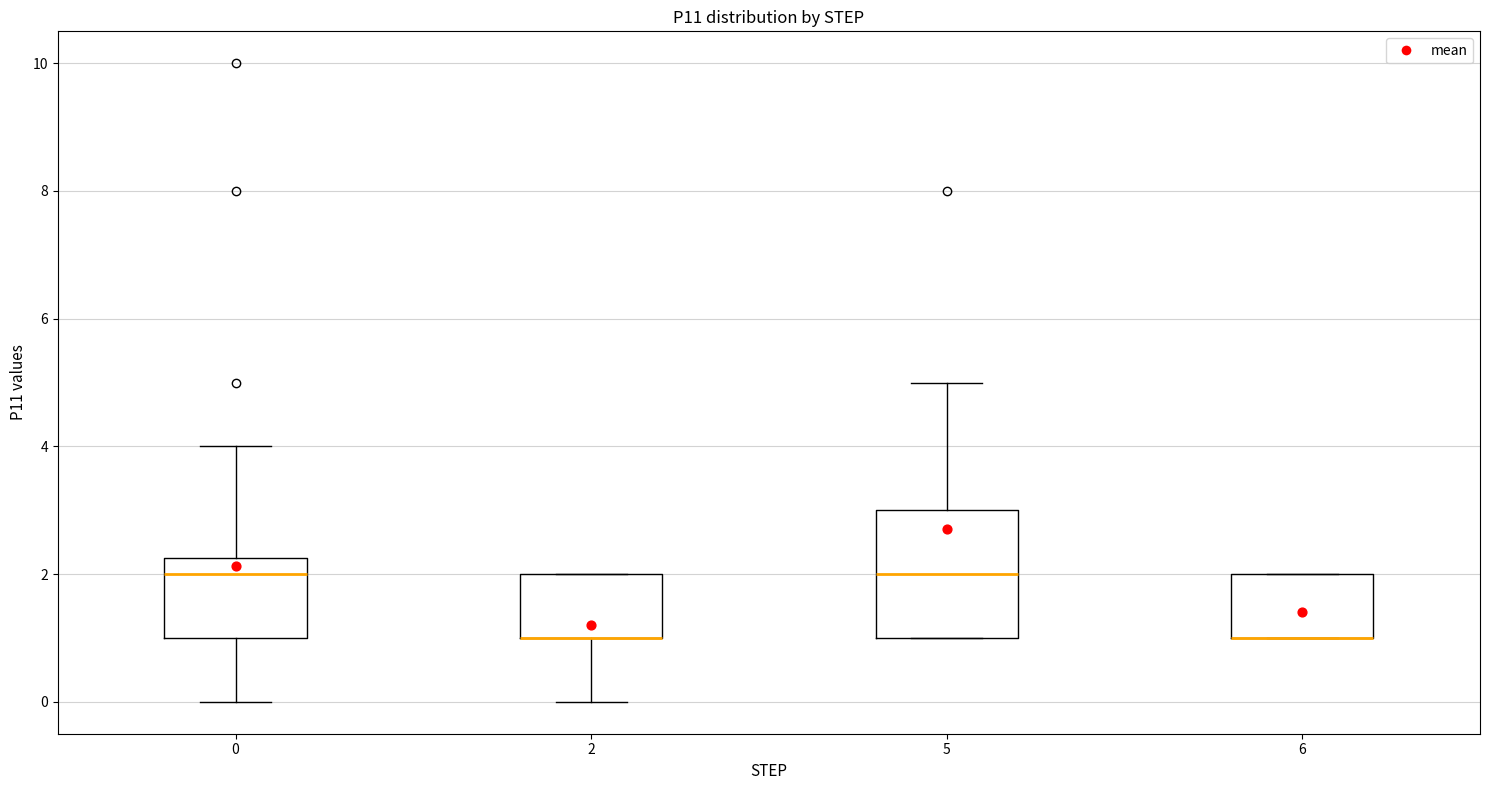

Reading left to right, transcribe this box plot: for each box, give where its median line is, the range the box spans, and where its two whiskers end, as read against the y-axis. The values are not printed on the chart, so give them approximately, as read against the axis.

0: median 2.0, box 1.0 to 2.2, whiskers 0.0 to 4.0
2: median 1.0 (drawn on the box's lower edge), box 1.0 to 2.0, whiskers 0.0 to 2.0
5: median 2.0, box 1.0 to 3.0, whiskers 1.0 to 5.0
6: median 1.0 (drawn on the box's lower edge), box 1.0 to 2.0, whiskers 1.0 to 2.0